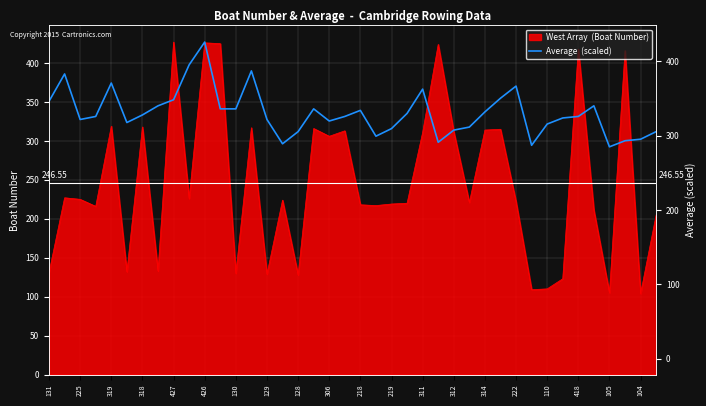

How many data points are above 331?

22